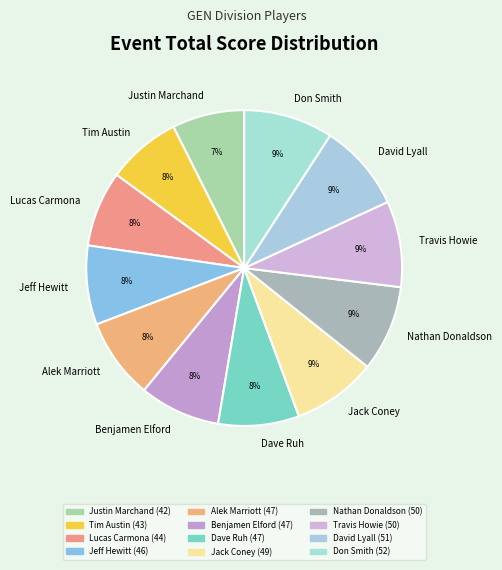

To the nearest percent, what portion does Tim Austin represent?

8%